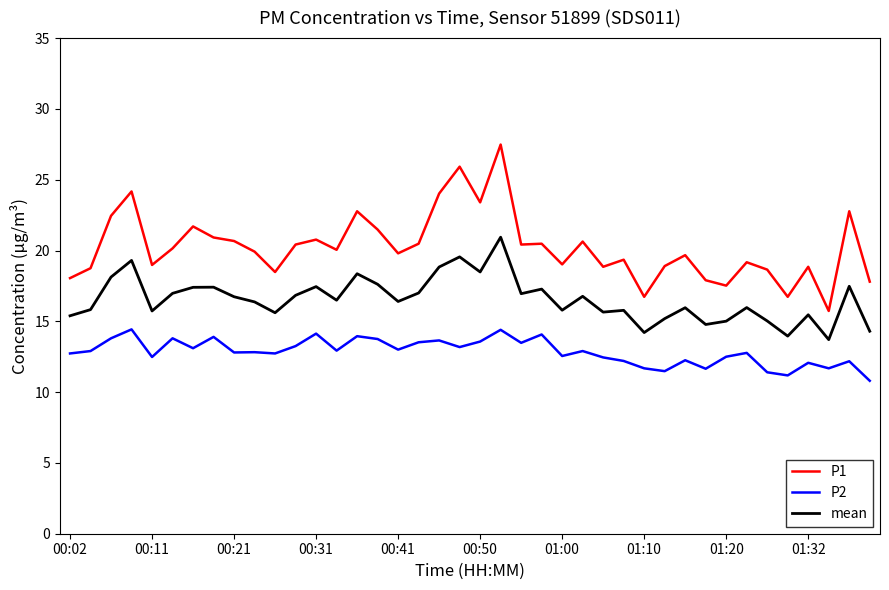

What is the maximum value shown in the chart?

27.5